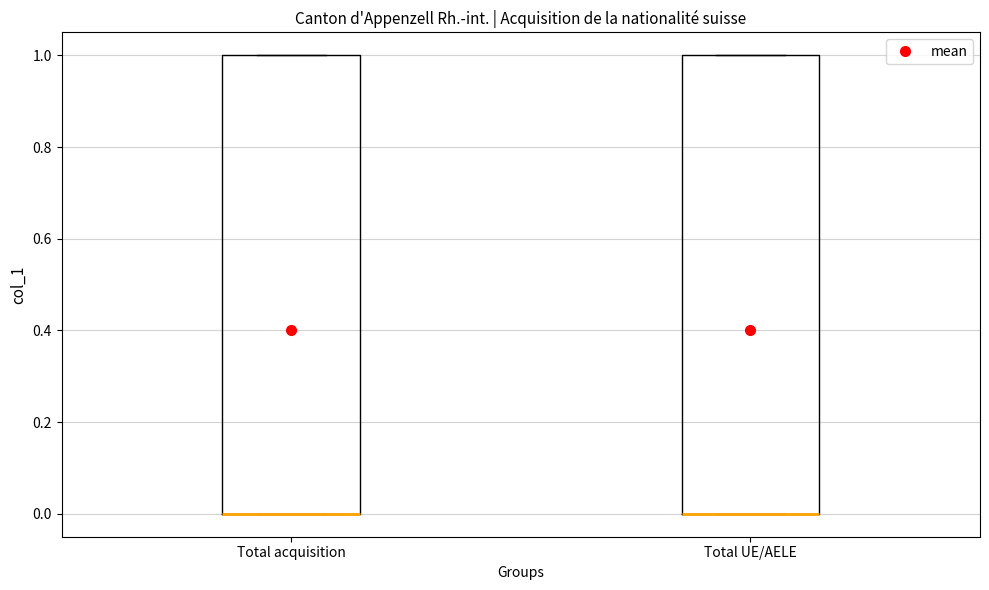

Reading left to right, read every box against the y-axis: the position of its median line, the range the box covers, and the ends of its whiskers. The values are not printed on the chart, so give them approximately, as read against the axis.

Total acquisition: median 0 (drawn on the box's lower edge), box 0 to 1, whiskers 0 to 1
Total UE/AELE: median 0 (drawn on the box's lower edge), box 0 to 1, whiskers 0 to 1